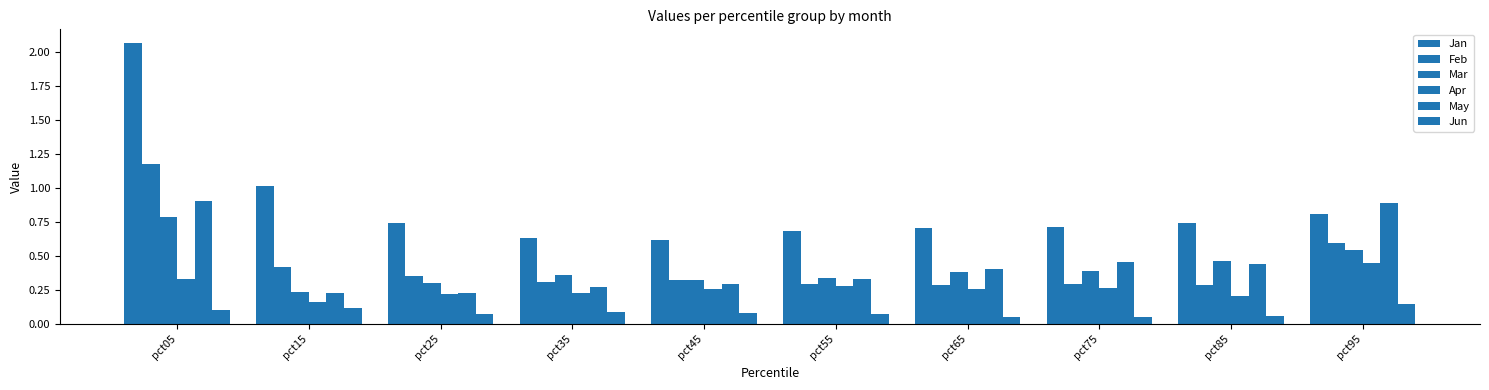

Is it true that Apr equals 0.2 at pct35?

True